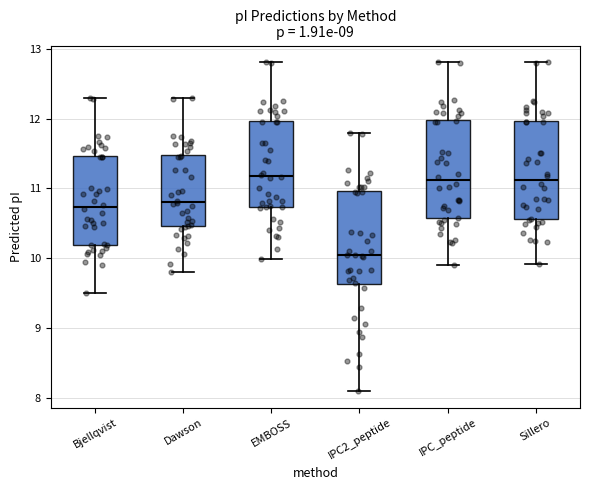

Reading left to right, transcribe this box plot: for each box, give where its median line is, the range the box spans, and where its two whiskers end, as read against the y-axis. The values are not printed on the chart, so give them approximately, as read against the axis.

Bjellqvist: median 10.7, box 10.2 to 11.5, whiskers 9.5 to 12.3
Dawson: median 10.8, box 10.5 to 11.5, whiskers 9.8 to 12.3
EMBOSS: median 11.2, box 10.7 to 12.0, whiskers 10.0 to 12.8
IPC2_peptide: median 10.0, box 9.6 to 11.0, whiskers 8.1 to 11.8
IPC_peptide: median 11.1, box 10.6 to 12.0, whiskers 9.9 to 12.8
Sillero: median 11.1, box 10.6 to 12.0, whiskers 9.9 to 12.8